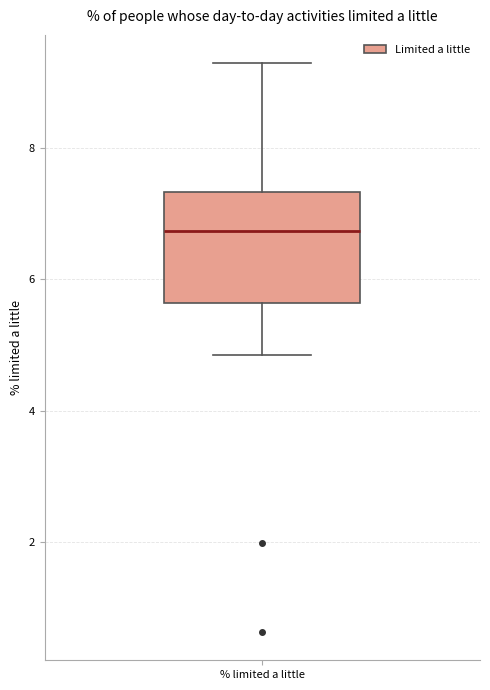

Transcribe this box plot: give where the median line is, the range the box spans, and where the two whiskers end, as read against the y-axis. The values are not printed on the chart, so give them approximately, as read against the axis.

median 6.8, box 5.6 to 7.4, whiskers 4.8 to 9.2